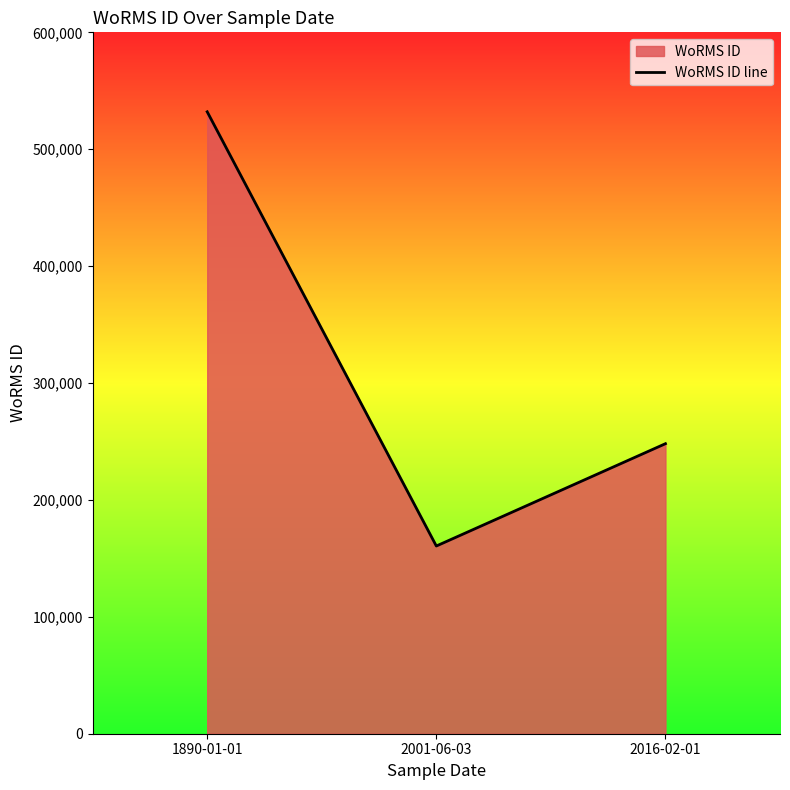

At which label is the value closest to 346301?

2016-02-01